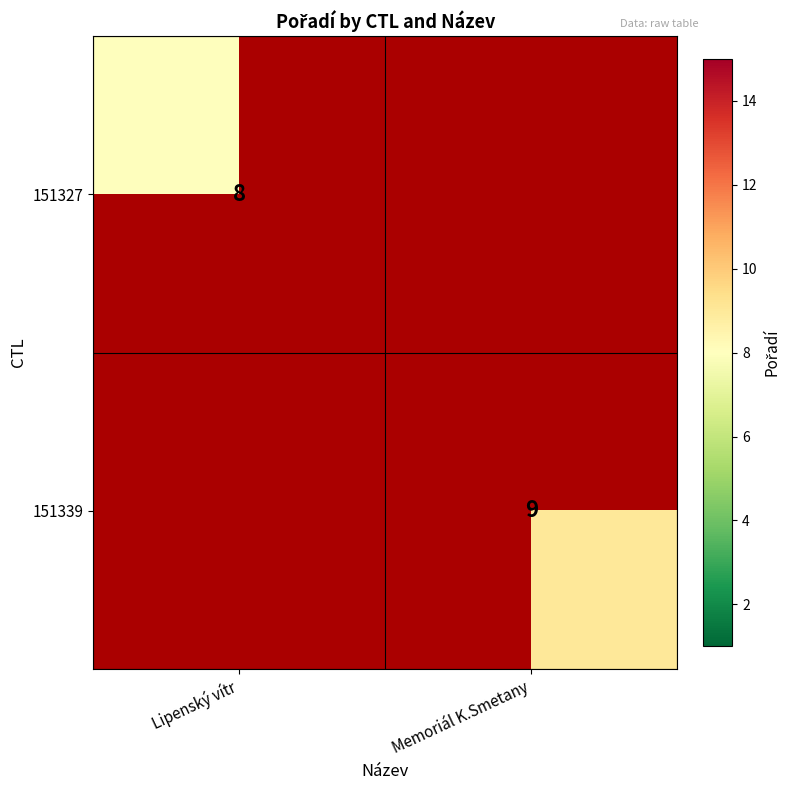

Which label corresponds to the largest value in the chart?

Memoriál K.Smetany